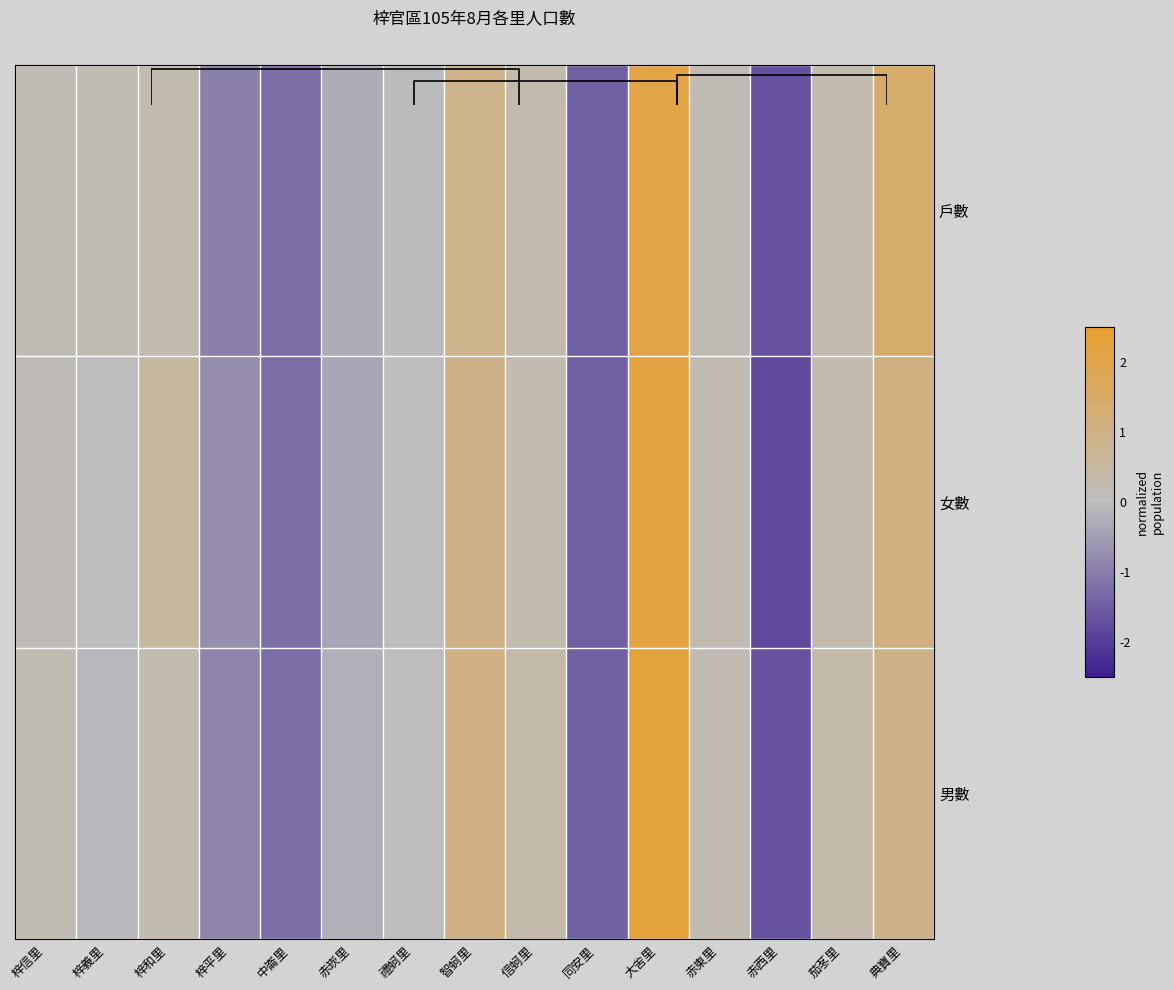

Is it true that 戶數 equals 0.2 at 梓信里?

True